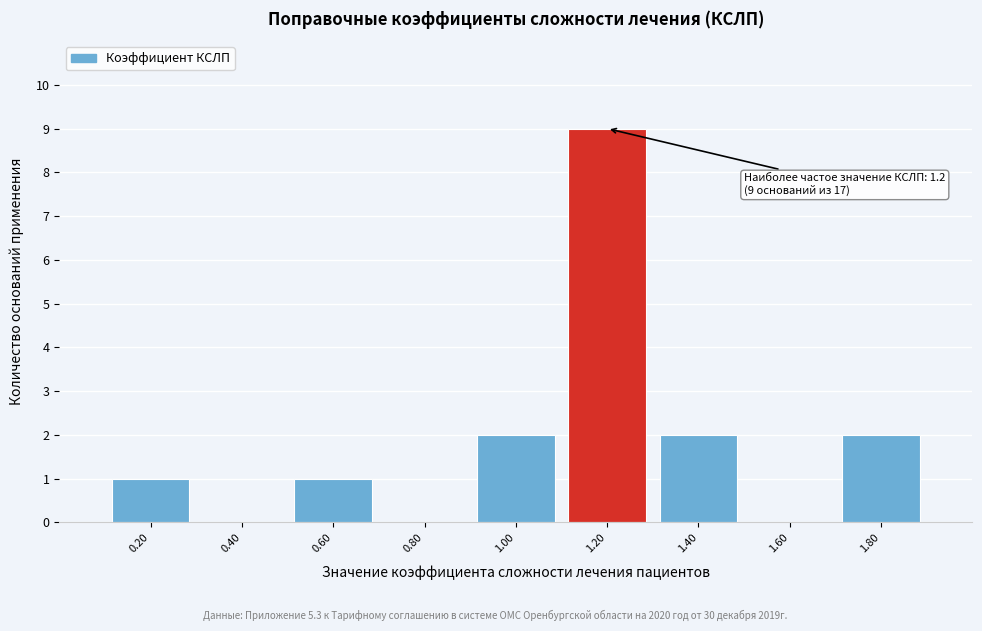

Reading left to right, what are all the values shown in this chart?

0.20=1	0.40=0	0.60=1	0.80=0	1.00=2	1.20=9	1.40=2	1.60=0	1.80=2